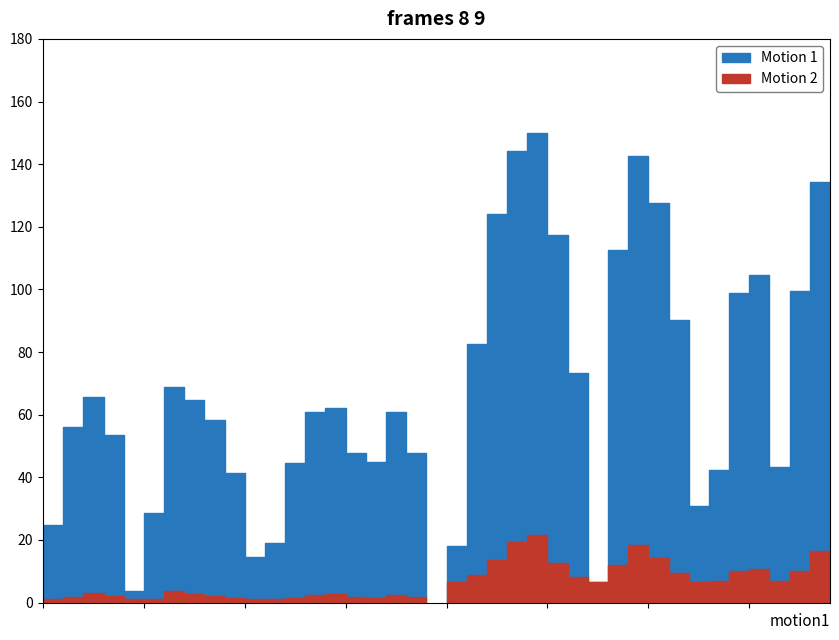

What is the label of the 23rd point from the right?

107744